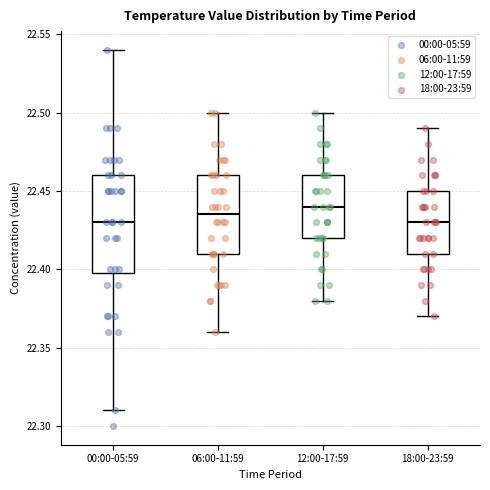

Which box is the tallest, from its lower edge to its upper edge?

00:00-05:59